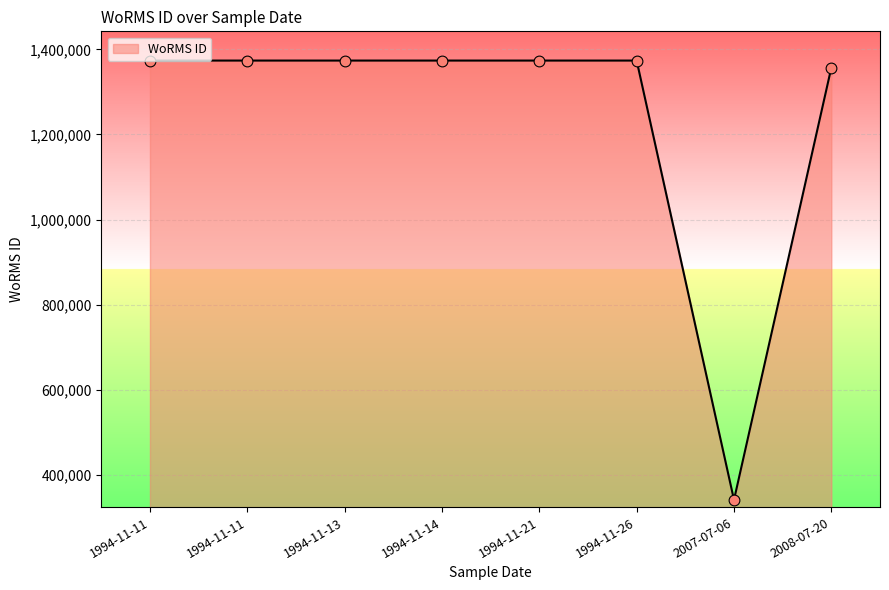

Between 2008-07-20 and 1994-11-13, which is larger?

1994-11-13